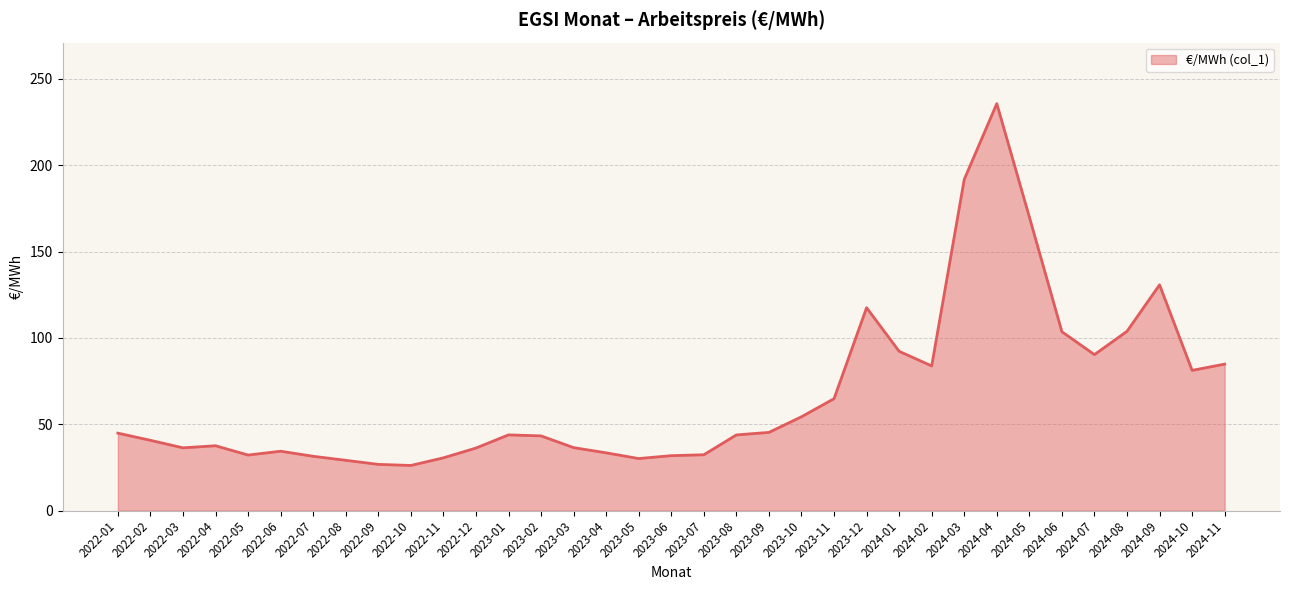

Is it true that the value at 2022-10 is 38.4?

False